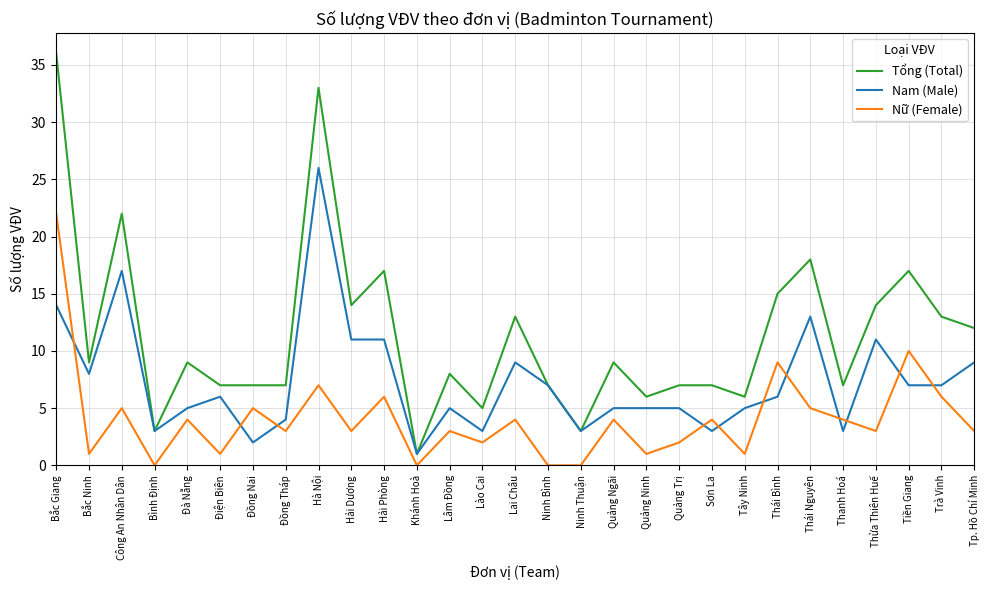

What is the average value of the Tổng (Total) series?

11